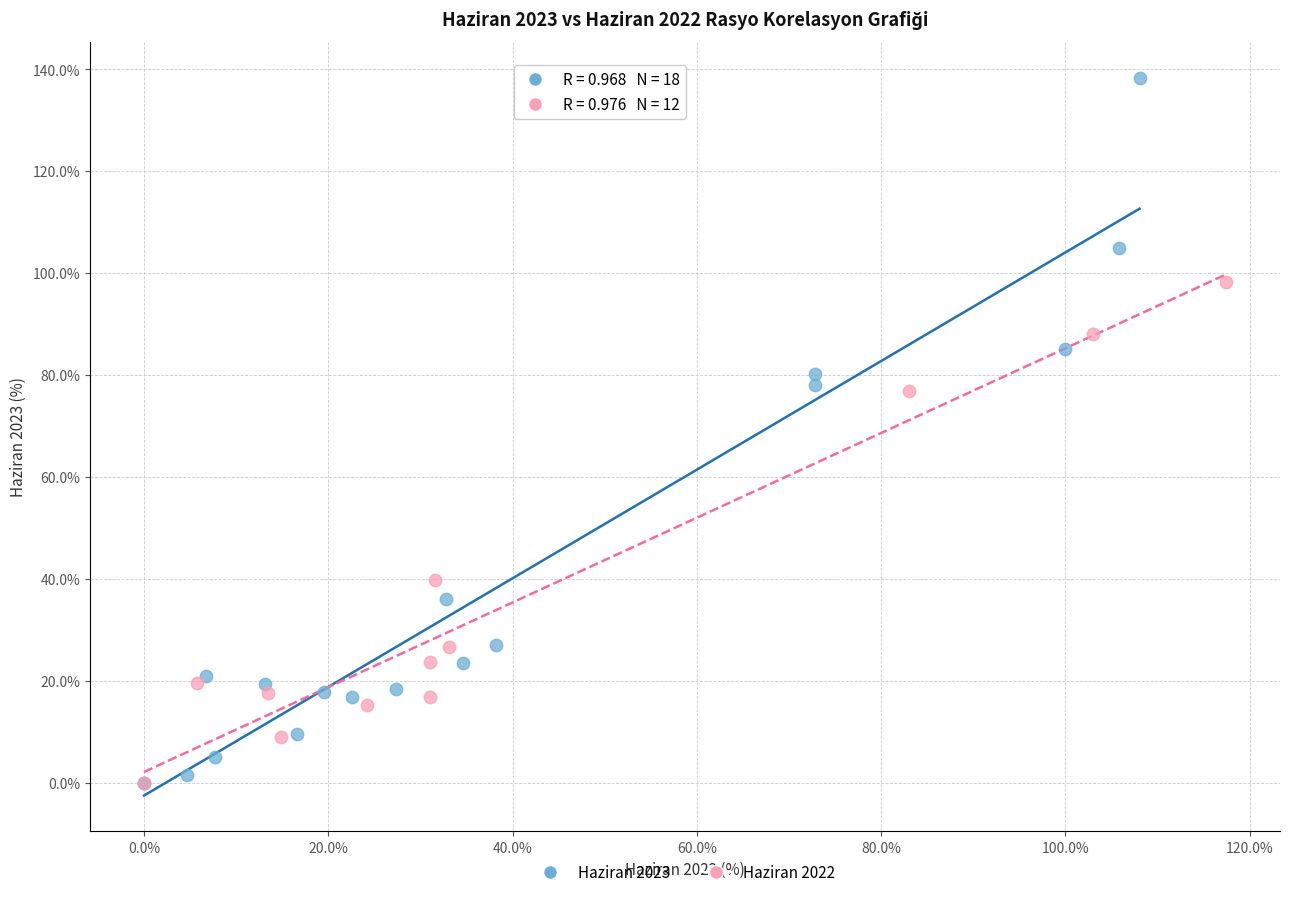

Which series has the largest Y range (max minus min)?

Haziran 2023